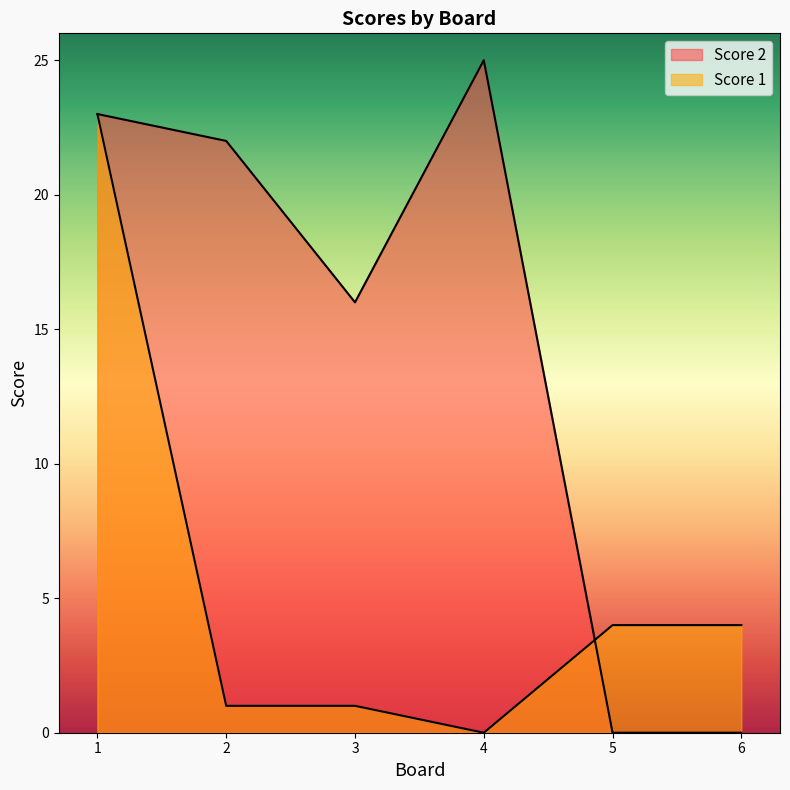

At which category does the chart reach its minimum across all series?

5